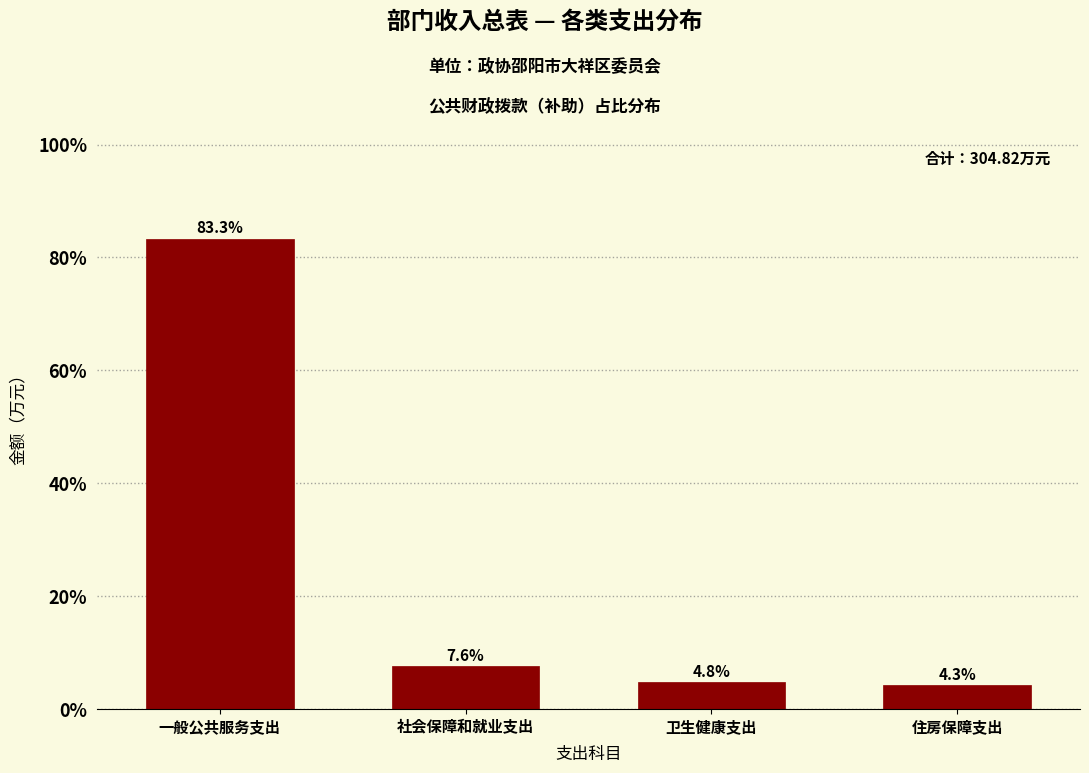

Reading right to left, what are all the values shown in this chart?

住房保障支出=4.3	卫生健康支出=4.8	社会保障和就业支出=7.6	一般公共服务支出=83.3